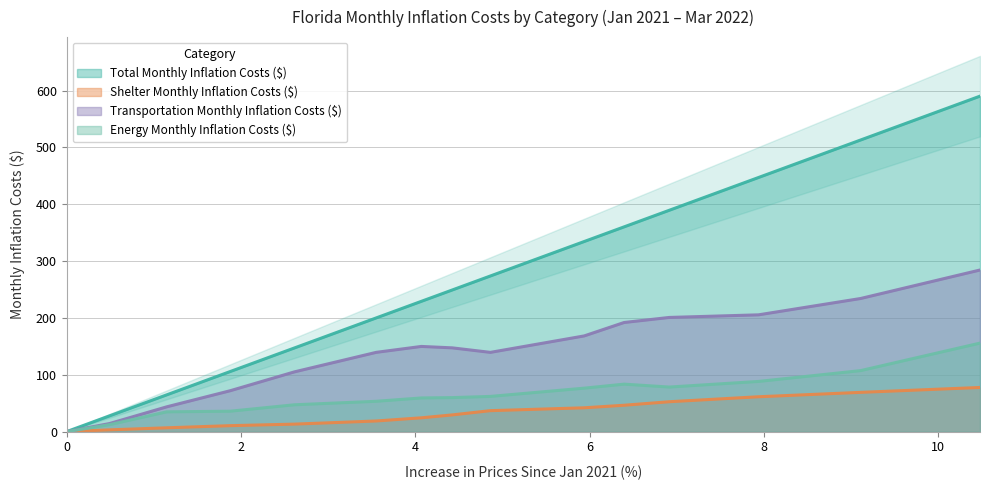

How many data points in Transportation Monthly Inflation Costs ($) are above 147?

8